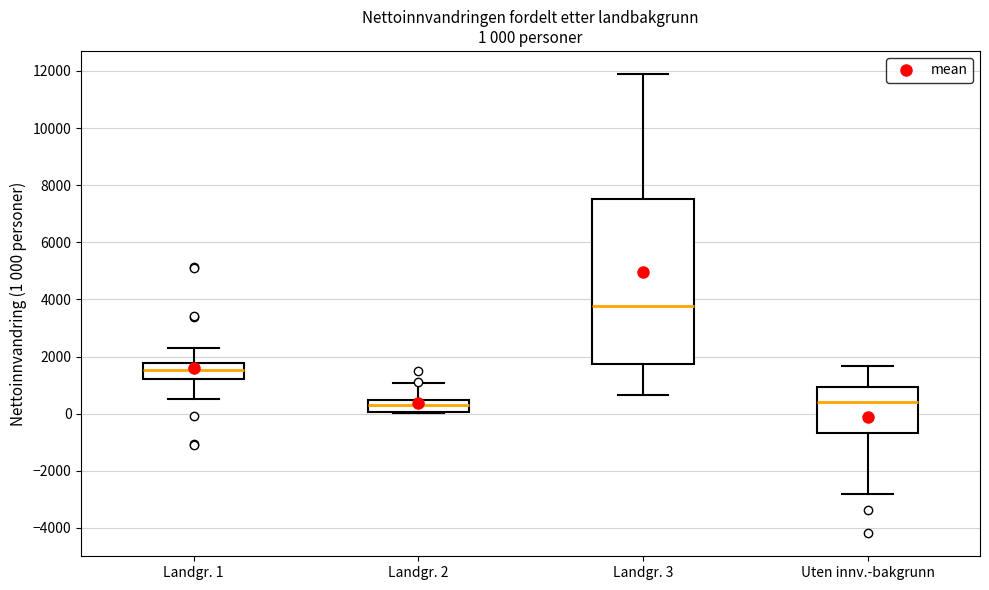

Which box has the highest median line?

Landgr. 3